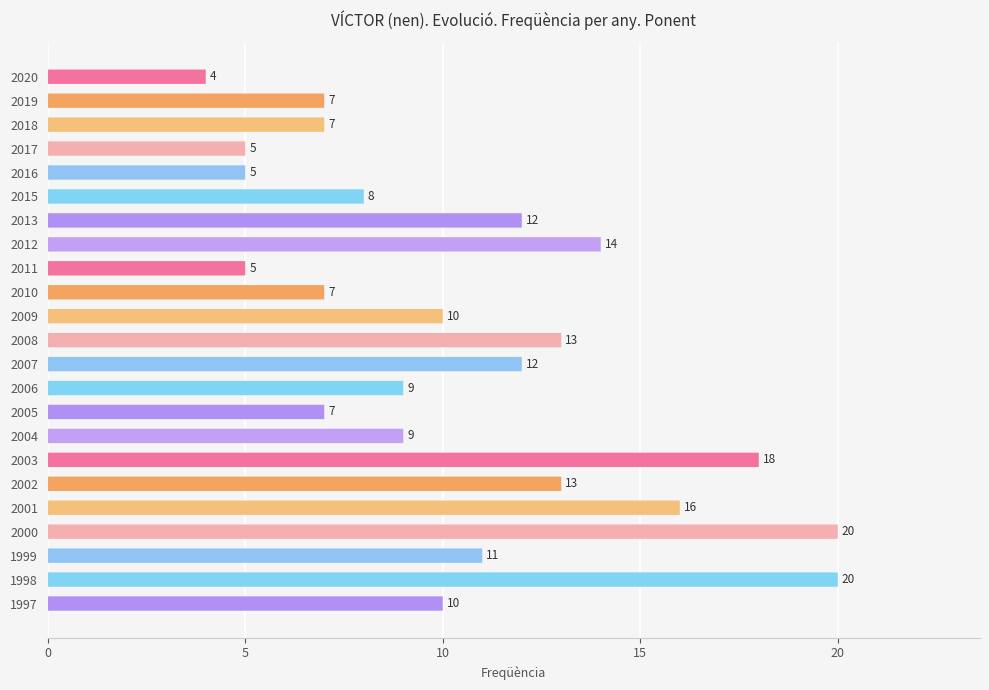

How many bars are there in total?

23